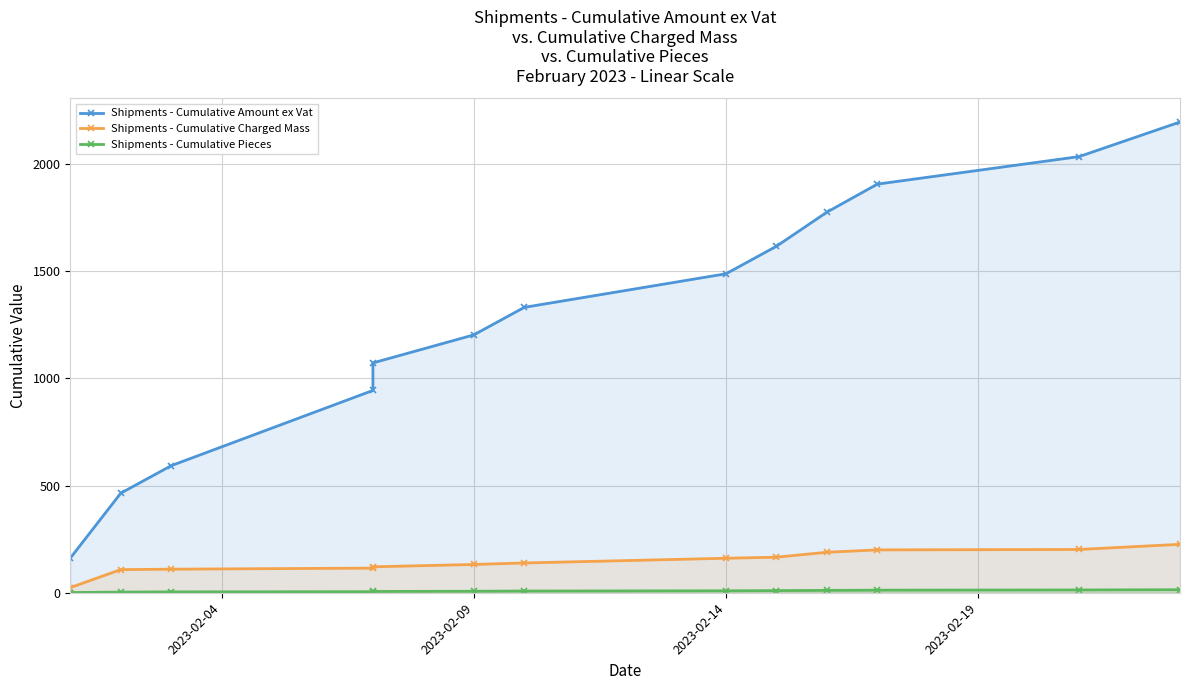

What is the difference between the maximum and minimum values in the Shipments - Cumulative Pieces series?

13.0